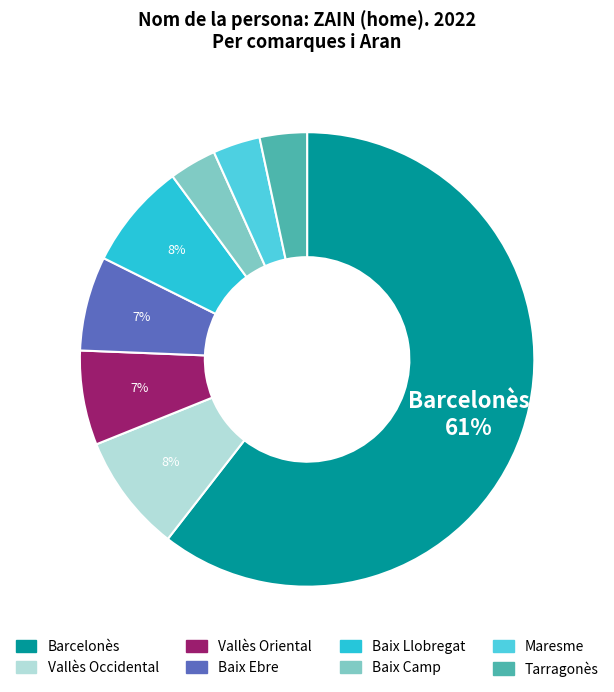

To the nearest percent, what is the combined percentage of Vallès Occidental and Barcelonès?

69%